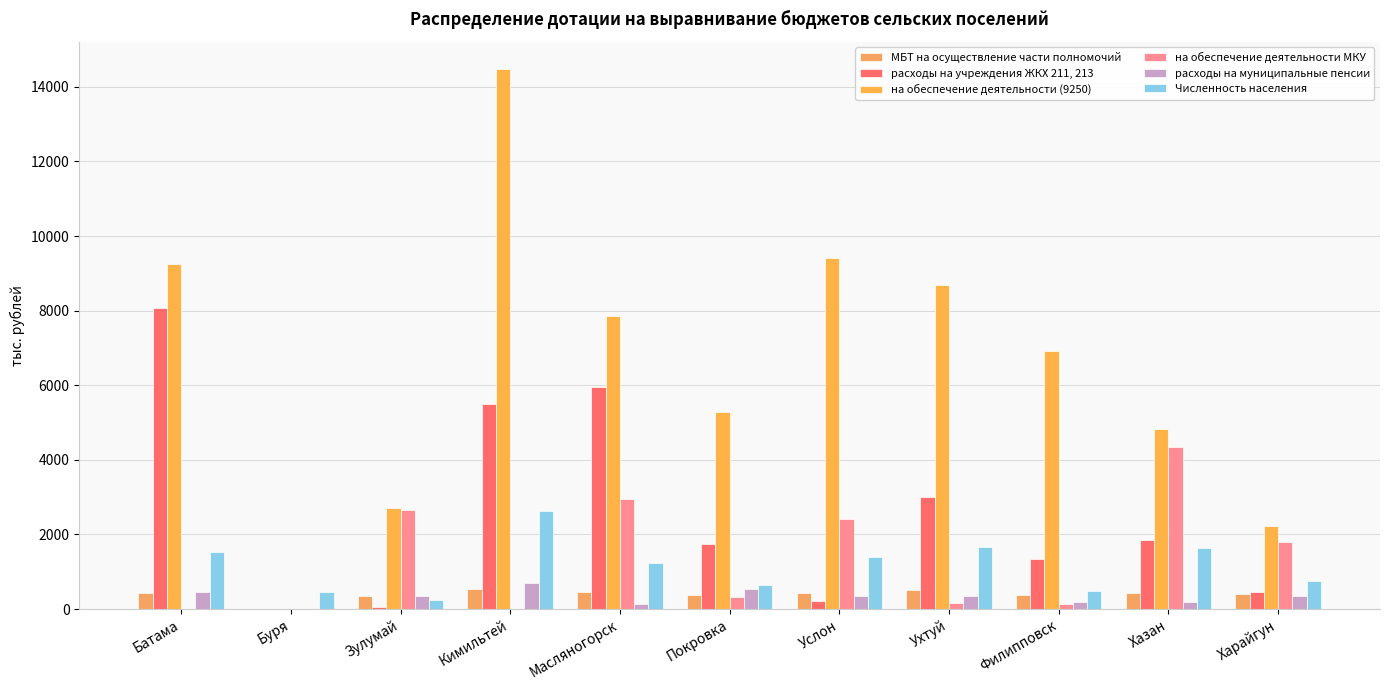

What are all the series names shown in the legend?

МБТ на осуществление части полномочий, расходы на учреждения ЖКХ 211, 213, на обеспечение деятельности (9250), на обеспечение деятельности МКУ, расходы на муниципальные пенсии, Численность населения